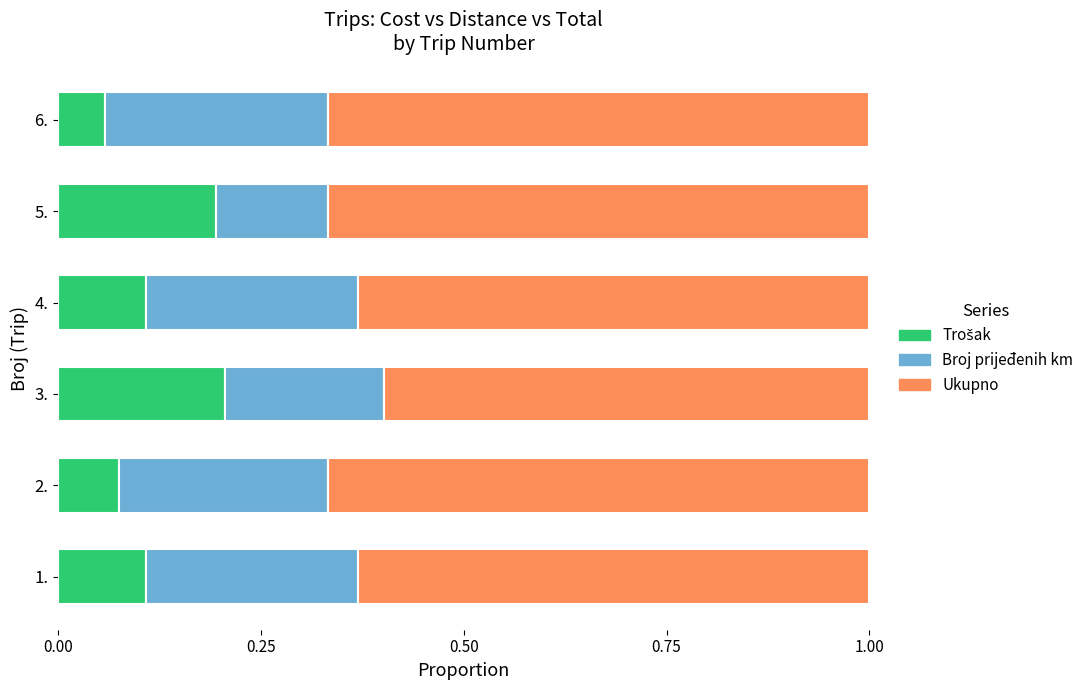

What is the total value across all series at 3.?

1.0